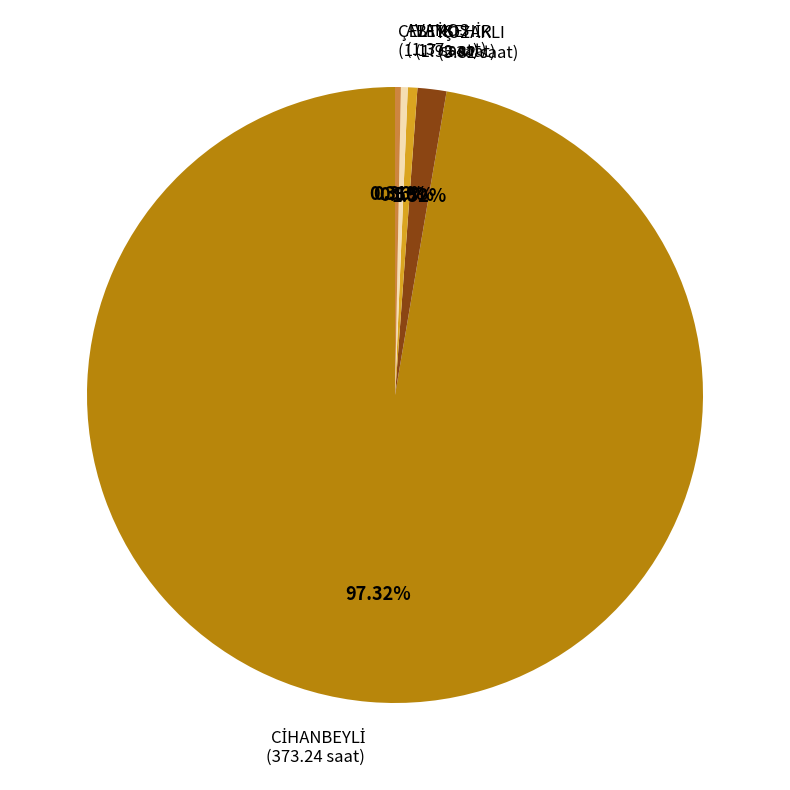

Is there a majority slice in this chart?

Yes